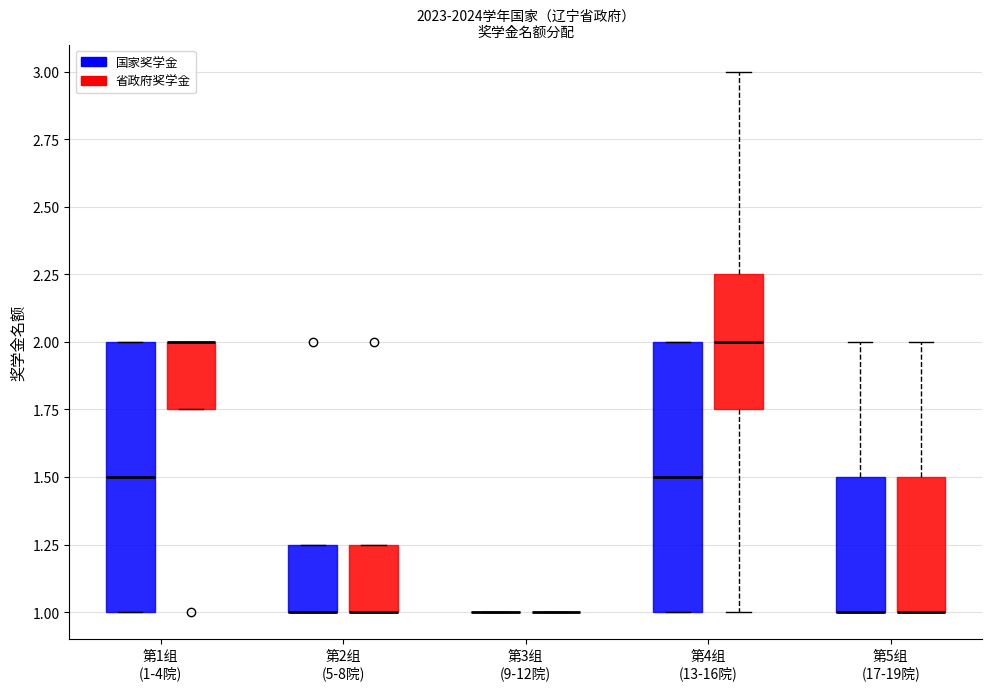

Reading left to right, transcribe this box plot: for each box, give where its median line is, the range the box spans, and where its two whiskers end, as read against the y-axis. The values are not printed on the chart, so give them approximately, as read against the axis.

第1组 (1-4院) (国家奖学金): median 1.50, box 1.00 to 2.00, whiskers 1.00 to 2.00
第1组 (1-4院) (省政府奖学金): median 2.00 (drawn on the box's upper edge), box 1.75 to 2.00, whiskers 1.75 to 2.00
第2组 (5-8院) (国家奖学金): median 1.00 (drawn on the box's lower edge), box 1.00 to 1.25, whiskers 1.00 to 1.25
第2组 (5-8院) (省政府奖学金): median 1.00 (drawn on the box's lower edge), box 1.00 to 1.25, whiskers 1.00 to 1.25
第3组 (9-12院) (国家奖学金): box collapsed to a line at 1.00, whiskers 1.00 to 1.00
第3组 (9-12院) (省政府奖学金): box collapsed to a line at 1.00, whiskers 1.00 to 1.00
第4组 (13-16院) (国家奖学金): median 1.50, box 1.00 to 2.00, whiskers 1.00 to 2.00
第4组 (13-16院) (省政府奖学金): median 2.00, box 1.75 to 2.25, whiskers 1.00 to 3.00
第5组 (17-19院) (国家奖学金): median 1.00 (drawn on the box's lower edge), box 1.00 to 1.50, whiskers 1.00 to 2.00
第5组 (17-19院) (省政府奖学金): median 1.00 (drawn on the box's lower edge), box 1.00 to 1.50, whiskers 1.00 to 2.00